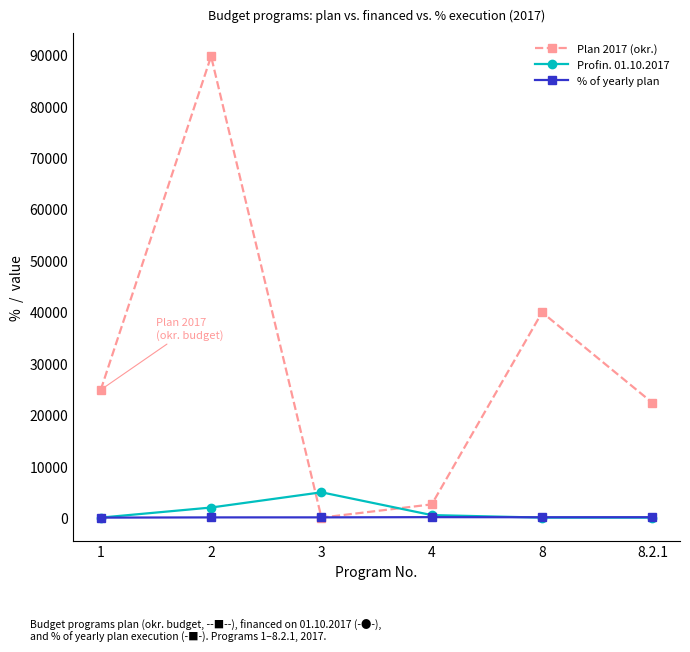

Is it true that % of yearly plan equals 90.6 at 4?

True